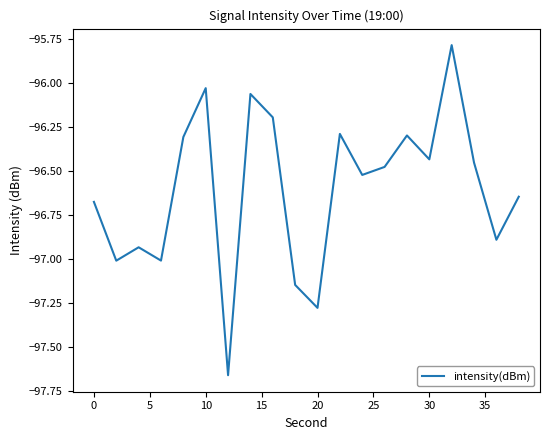

What is the greatest value displayed?

-95.8